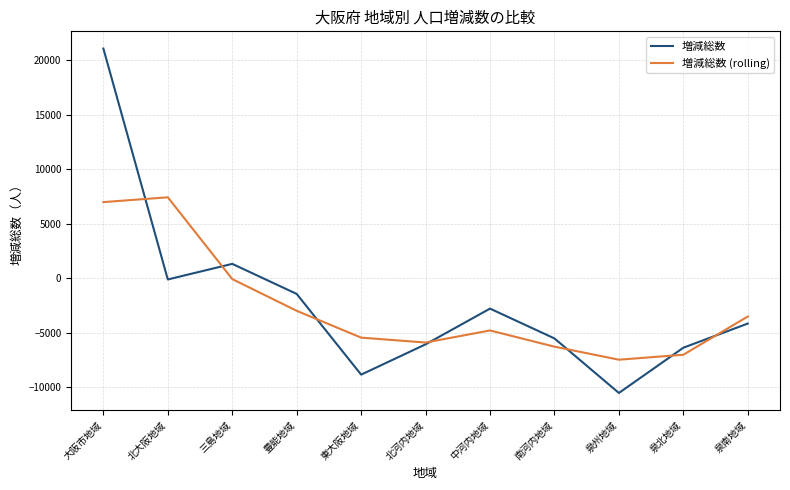

What is the sum of all 増減総数 values?

-23326.0